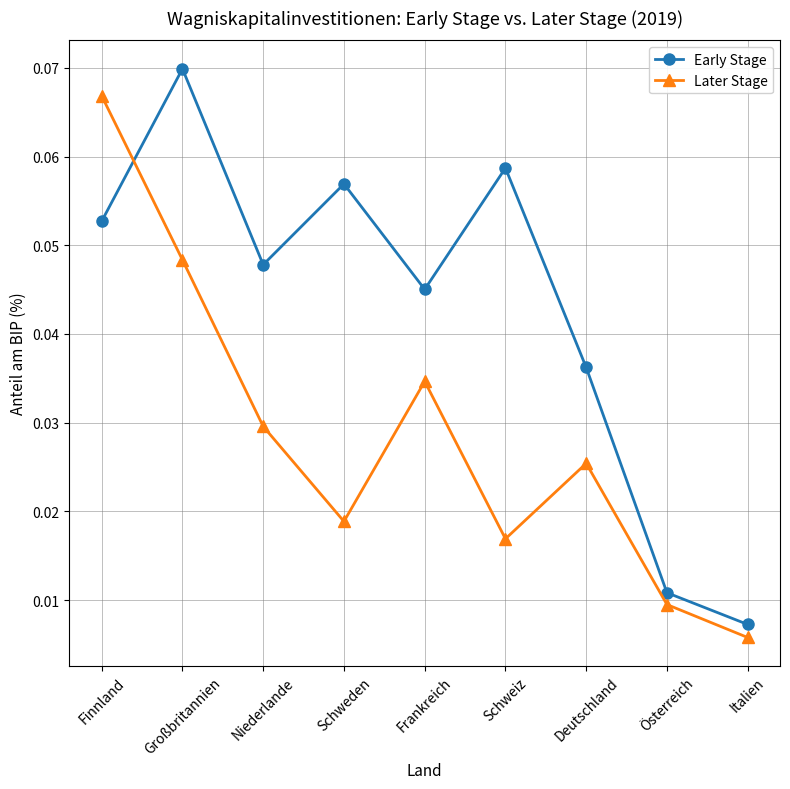

Which series has the widest spread of values?

Early Stage